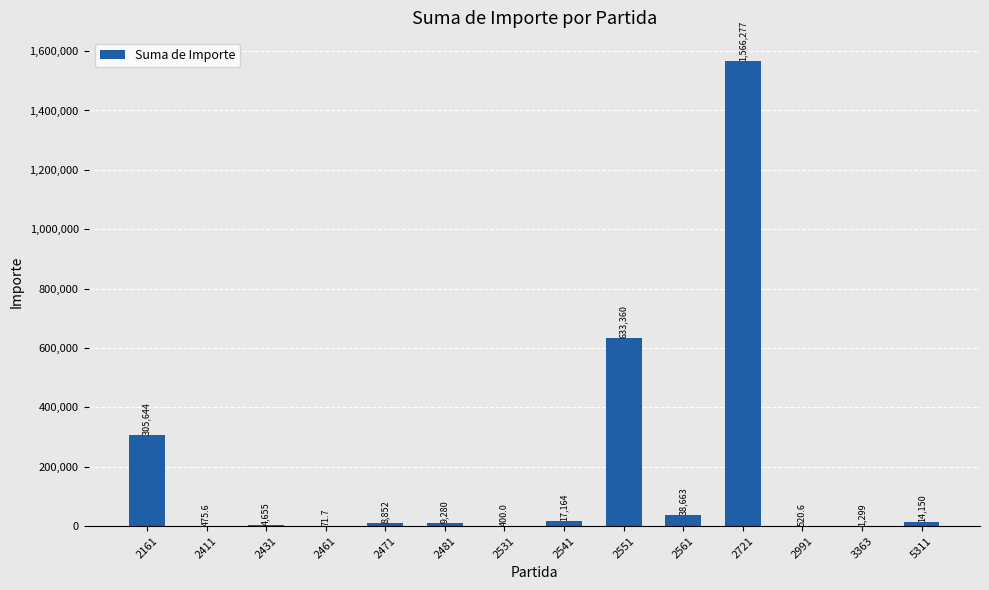

What is the greatest value displayed?

1566277.7